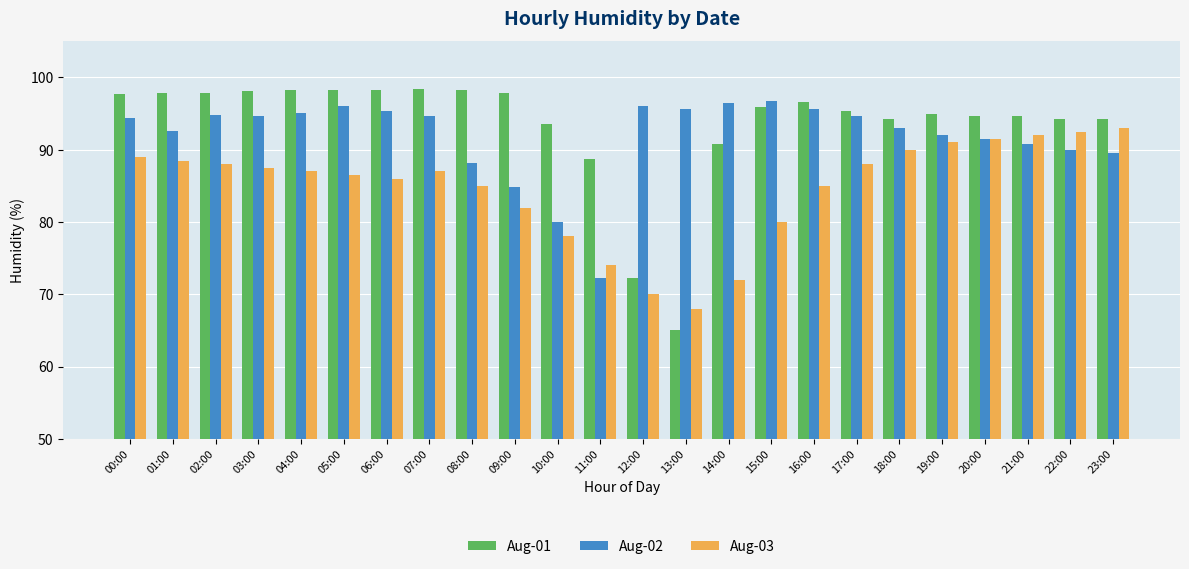

What is the difference between the maximum and second lowest values in the Aug-01 series?

26.2